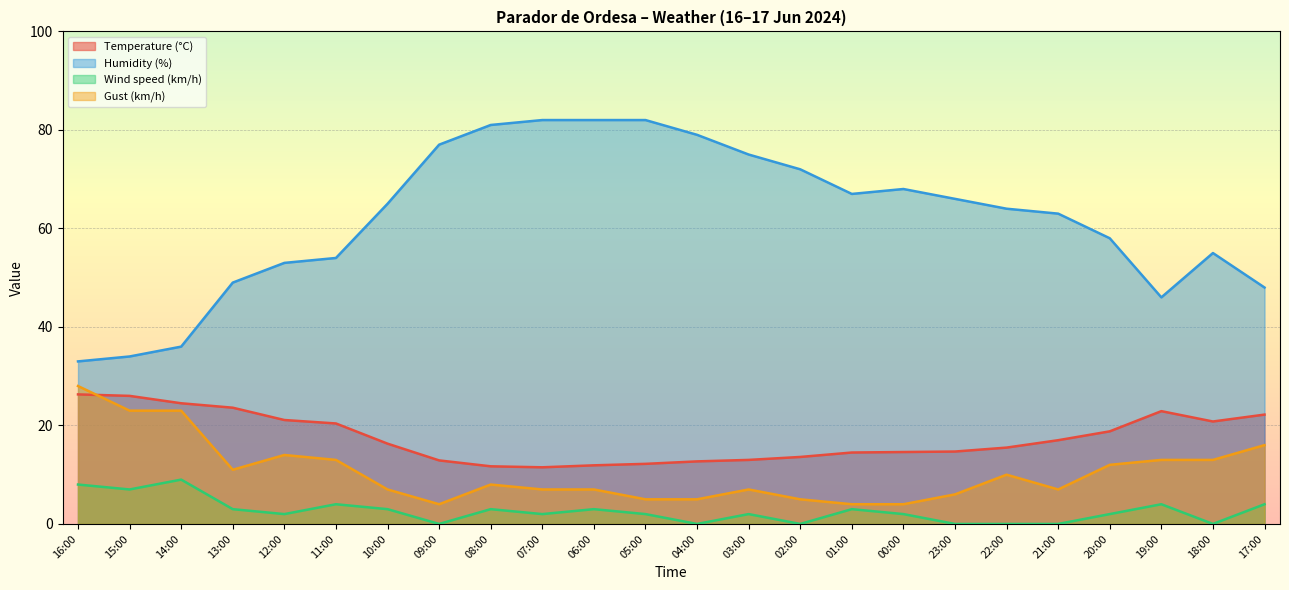

What is the difference between the second highest and second lowest values in the Wind speed (km/h) series?

8.0